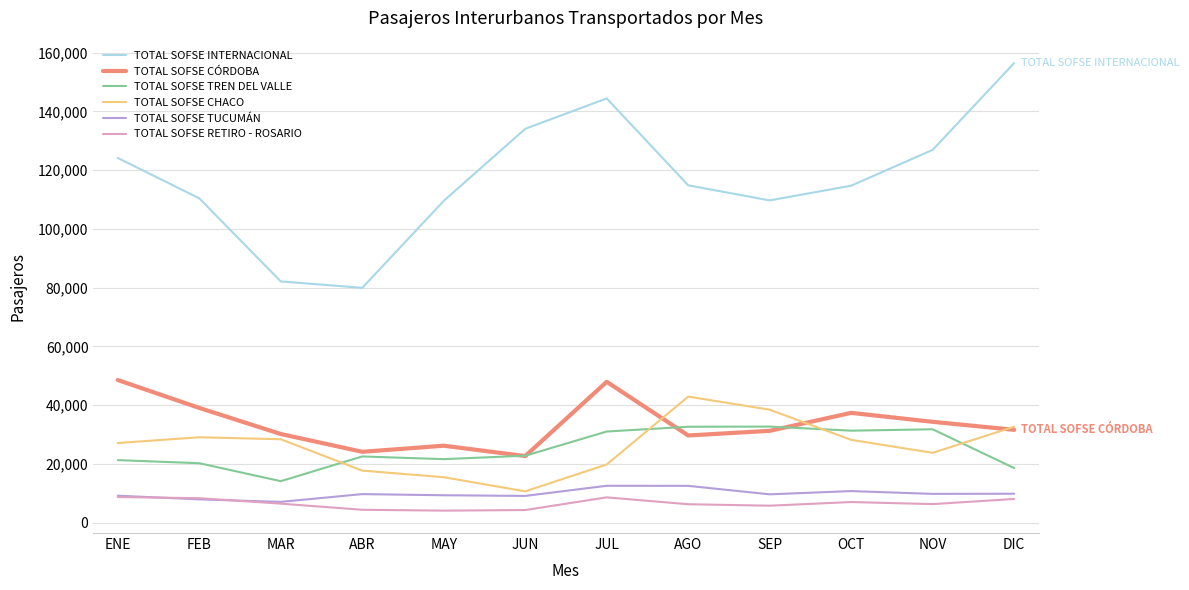

What is the difference between the maximum and second lowest values in the TOTAL SOFSE CÓRDOBA series?

24435